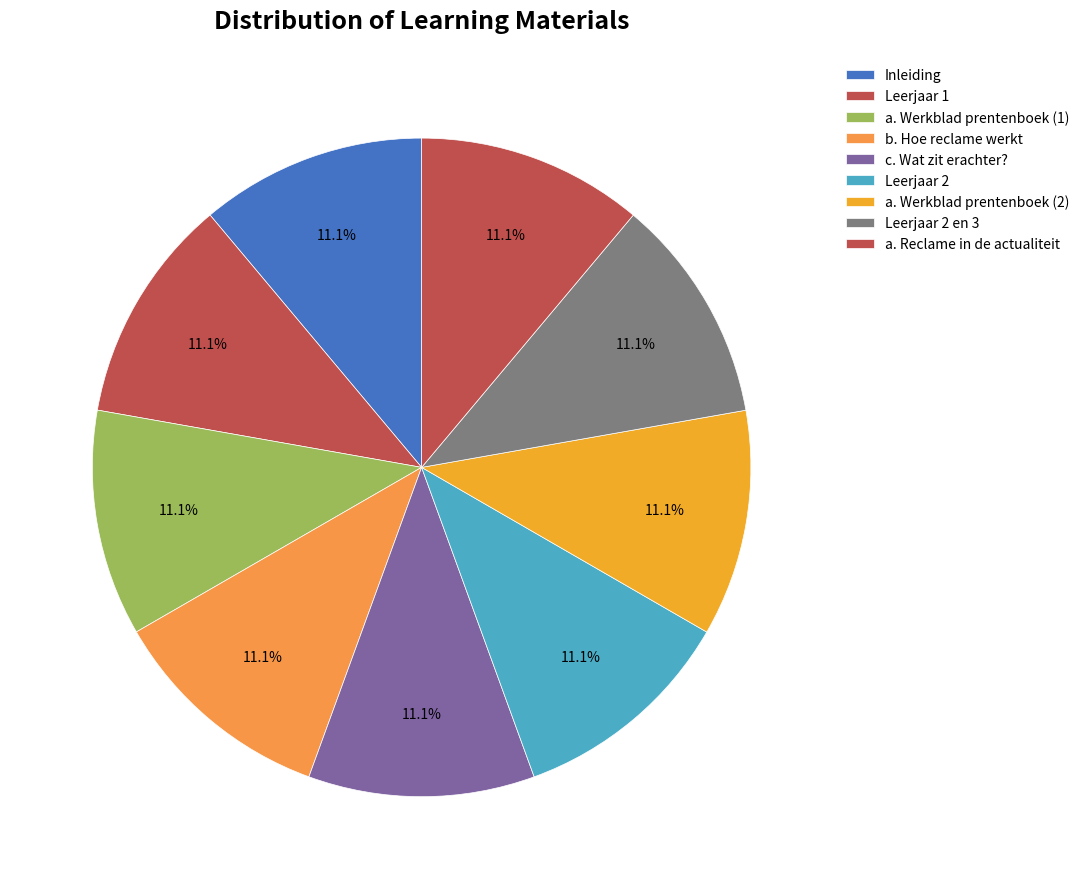

How many segments does this pie chart have?

9